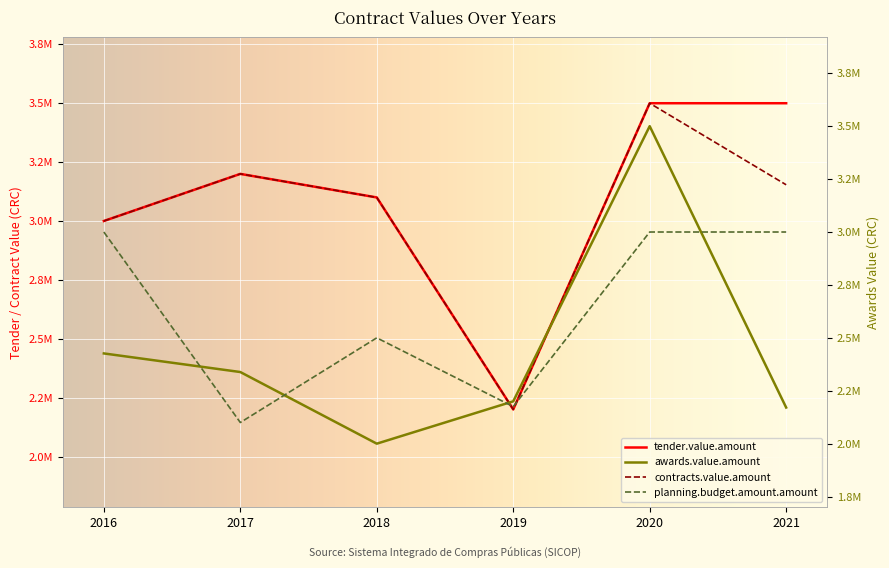

What is the average value of the planning.budget.amount.amount series?

2629166.7